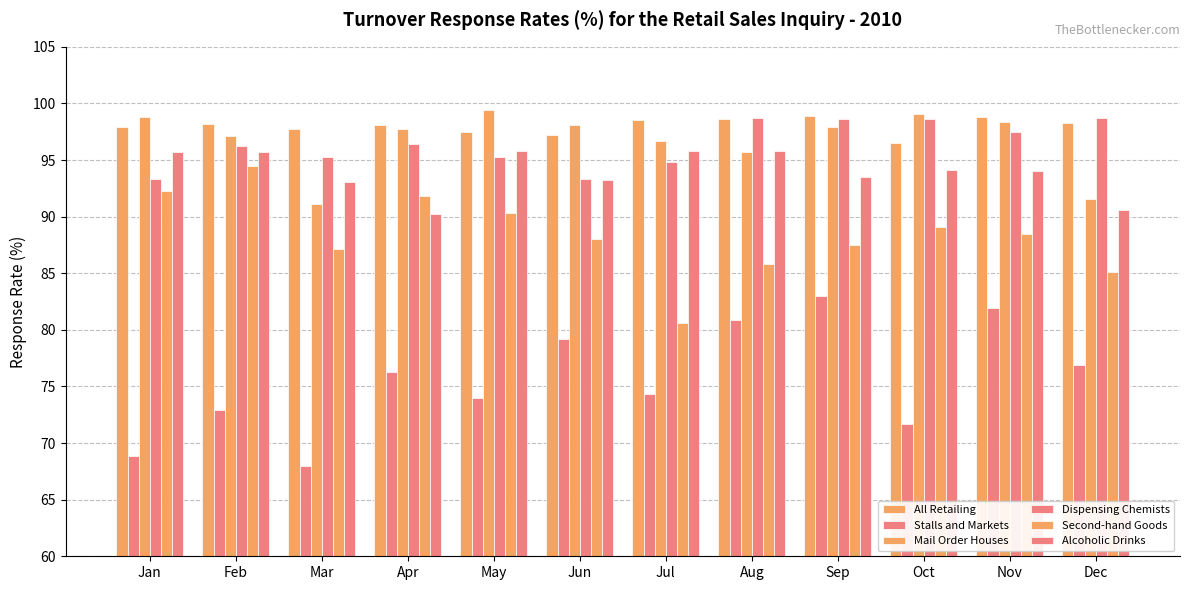

Is it true that All Retailing equals 144.1 at Jun?

False